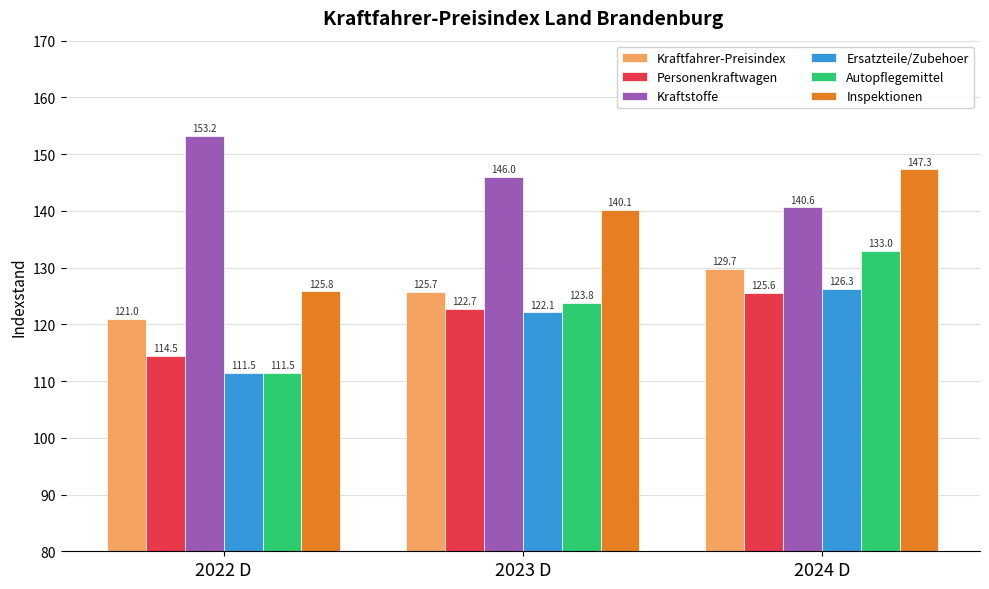

Which series changed the most between 2022 D and 2023 D?

Inspektionen